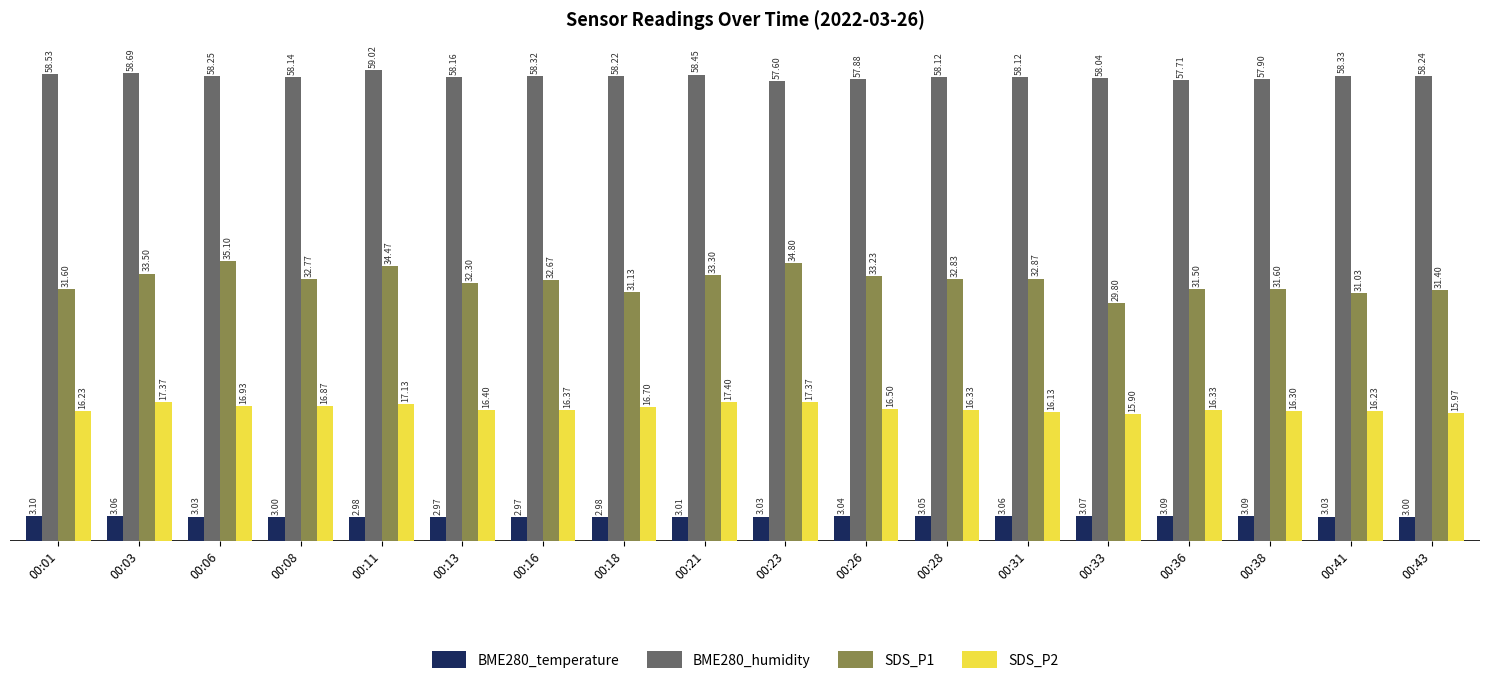

At how many categories does at least one series exceed 42?

18